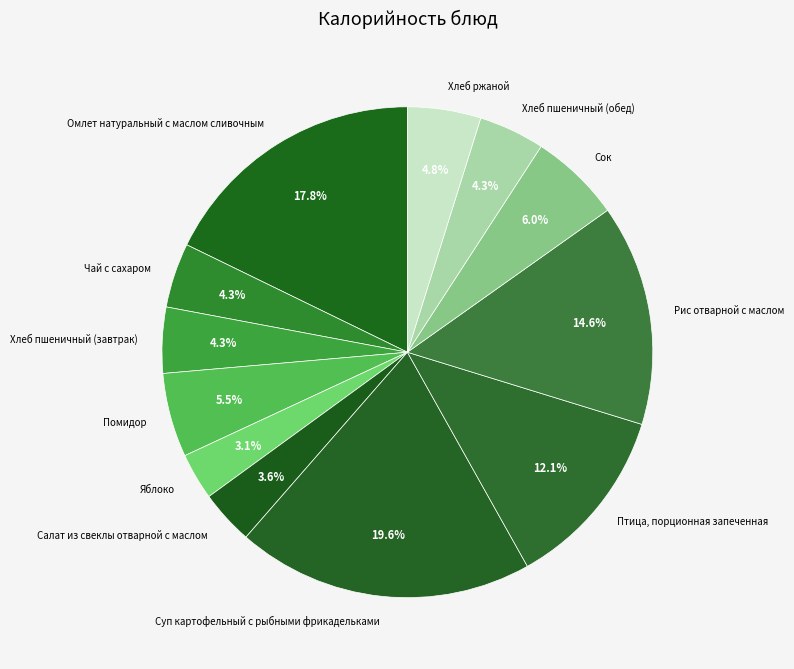

Which category has the biggest portion of the pie?

Суп картофельный с рыбными фрикадельками